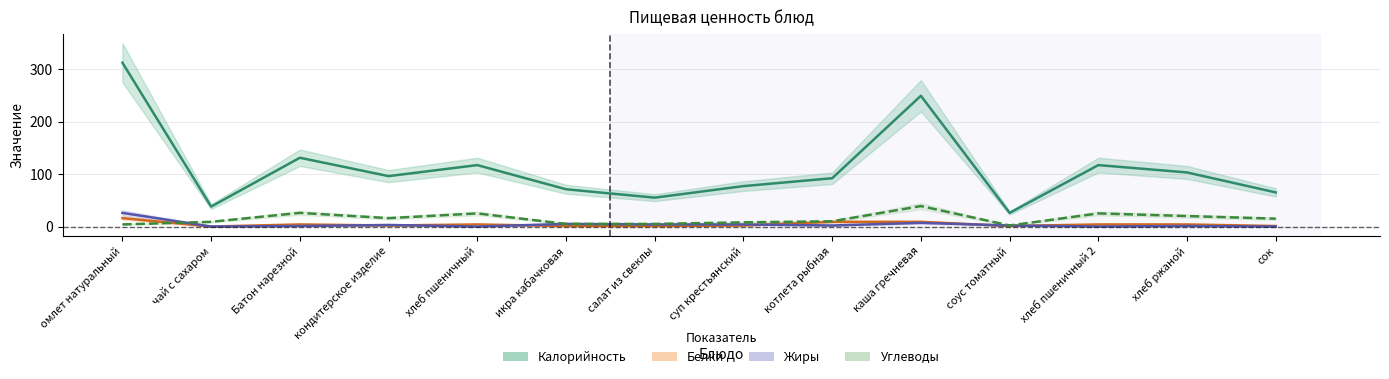

Which label corresponds to the smallest value in the chart?

чай с сахаром